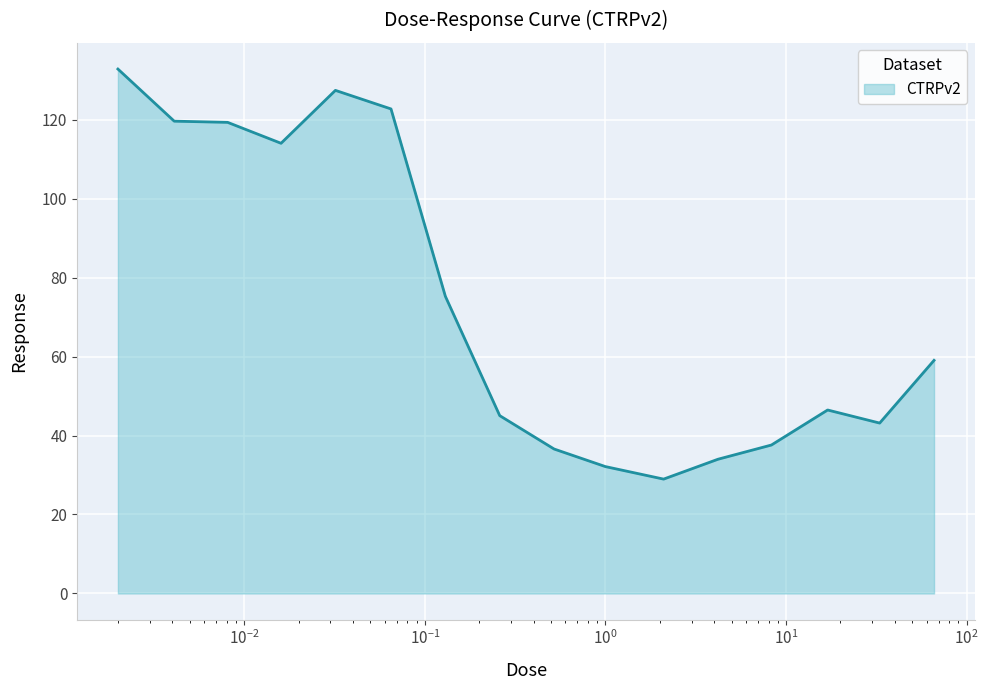

What is the maximum value shown in the chart?

132.8